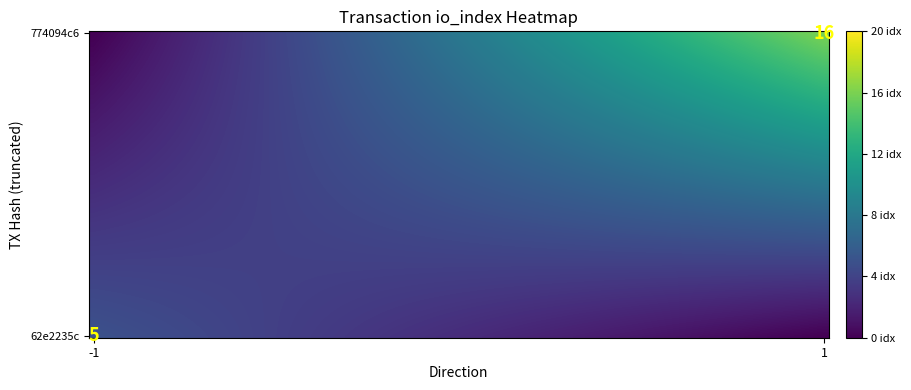

Is it true that 62e2235c equals 5 at io_index?

True